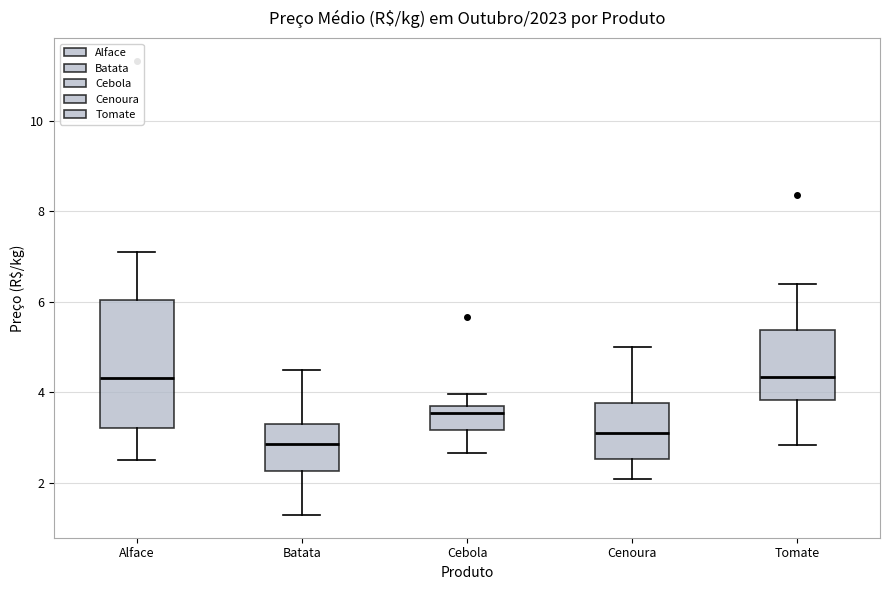

Comparing the boxes themselves (not the whiskers), which one is the tallest?

Alface